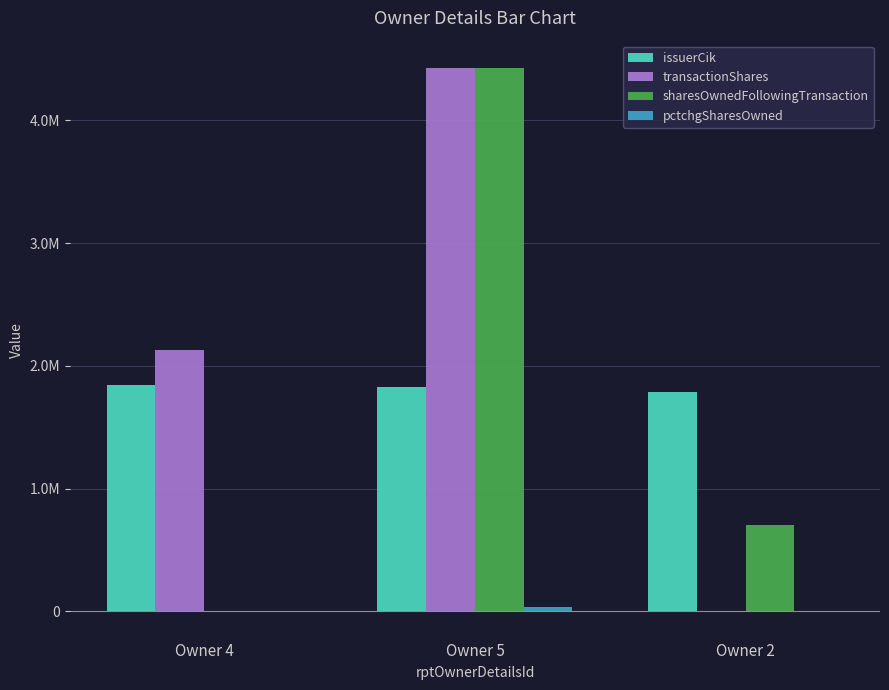

Where does the sharesOwnedFollowingTransaction series first go above 705465?

Owner 5